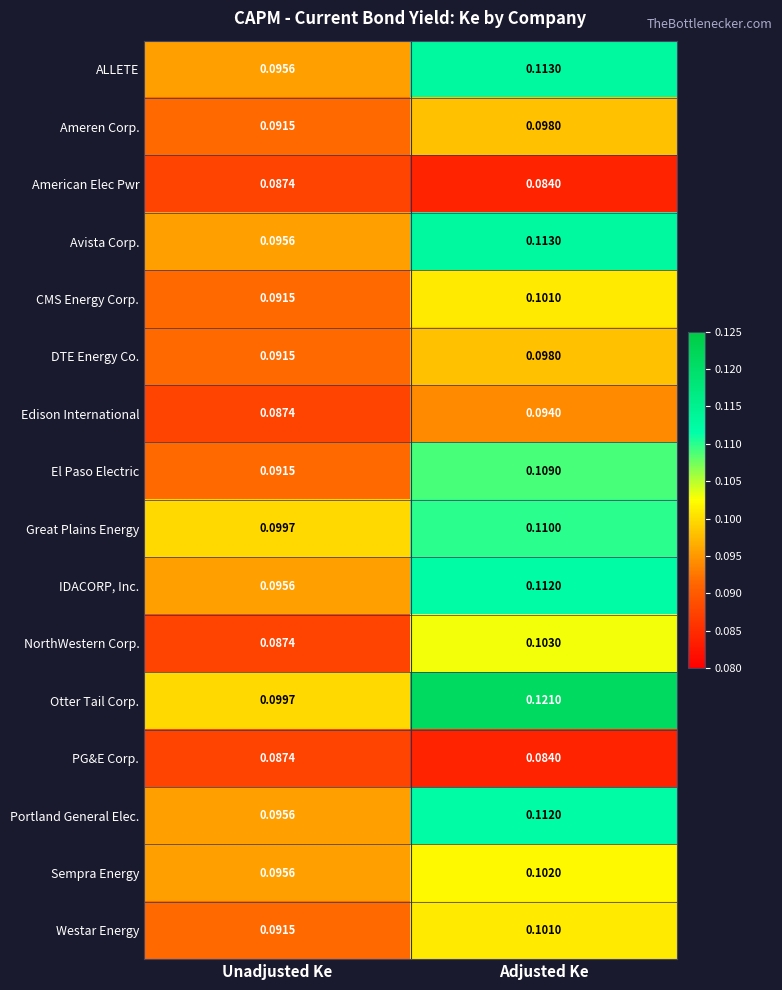

Rank the categories by CMS Energy Corp. value from lowest to highest.

Unadjusted Ke, Adjusted Ke